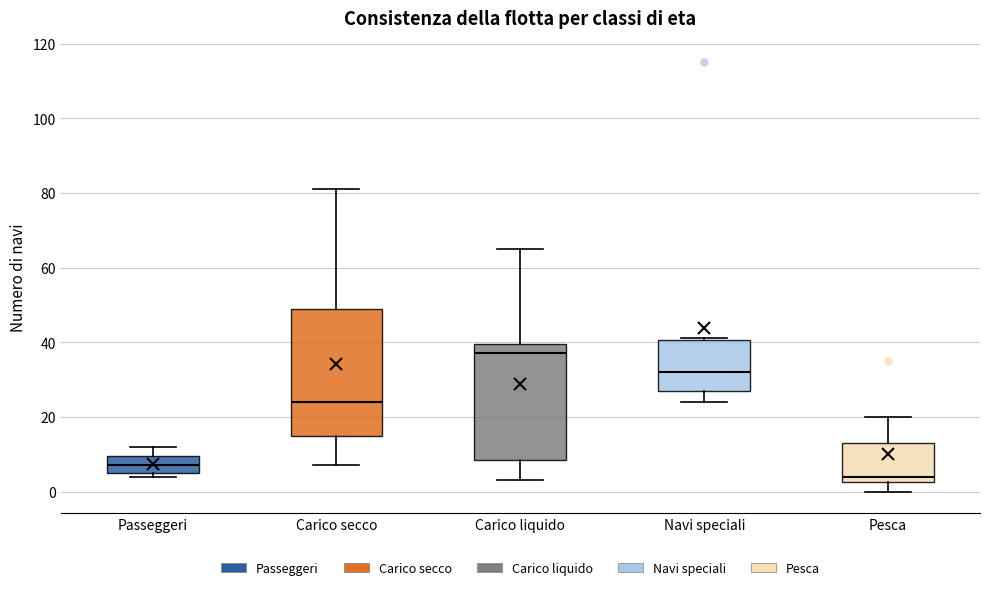

Where does the lower whisker of the box for Carico liquido end on the y-axis? The values are not printed on the chart, so give them approximately, as read against the axis.

4